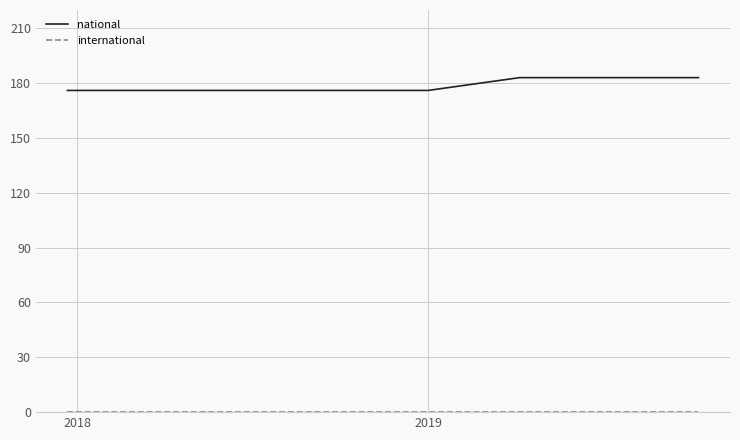

Which series has the widest spread of values?

national